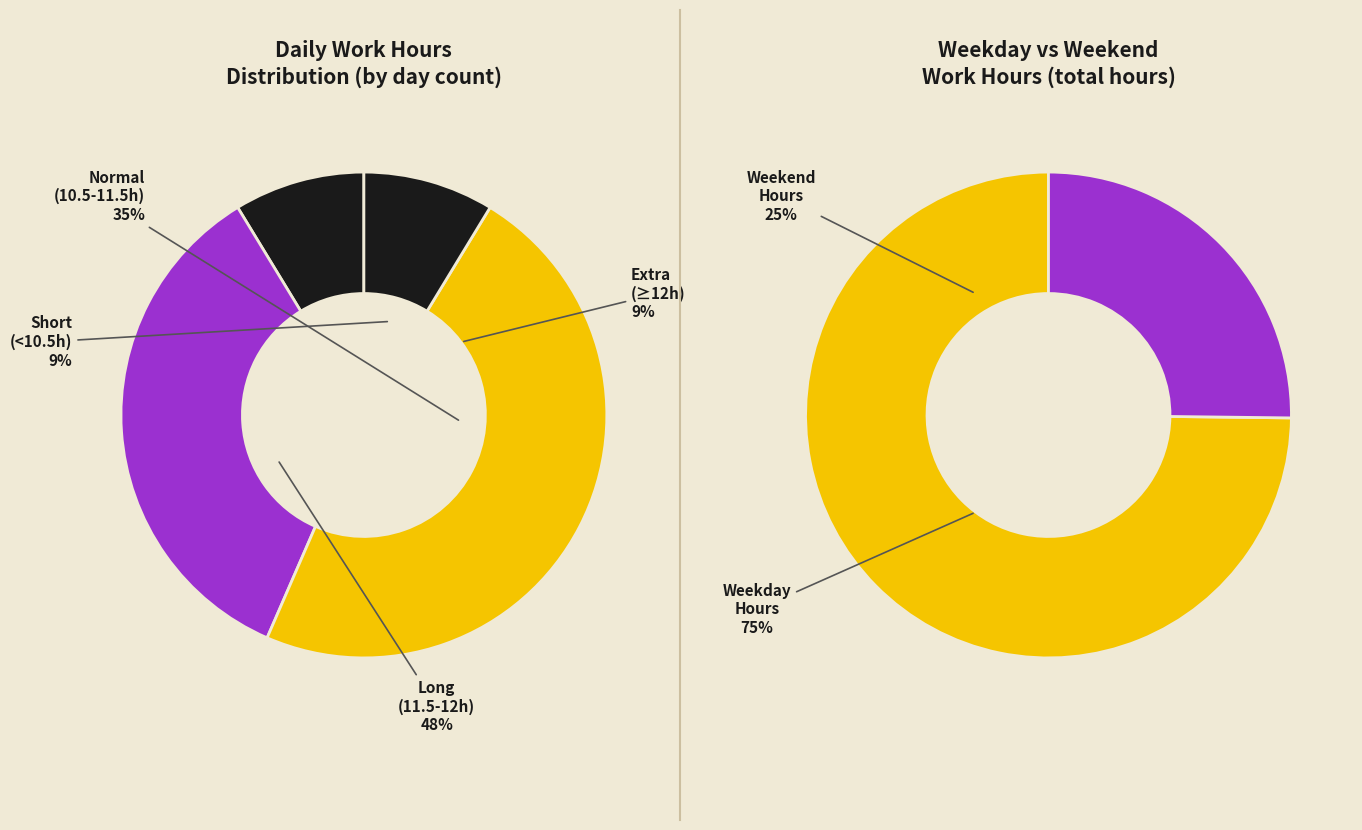

The 22-Mon slice represents 1% of the pie. True or false?

False